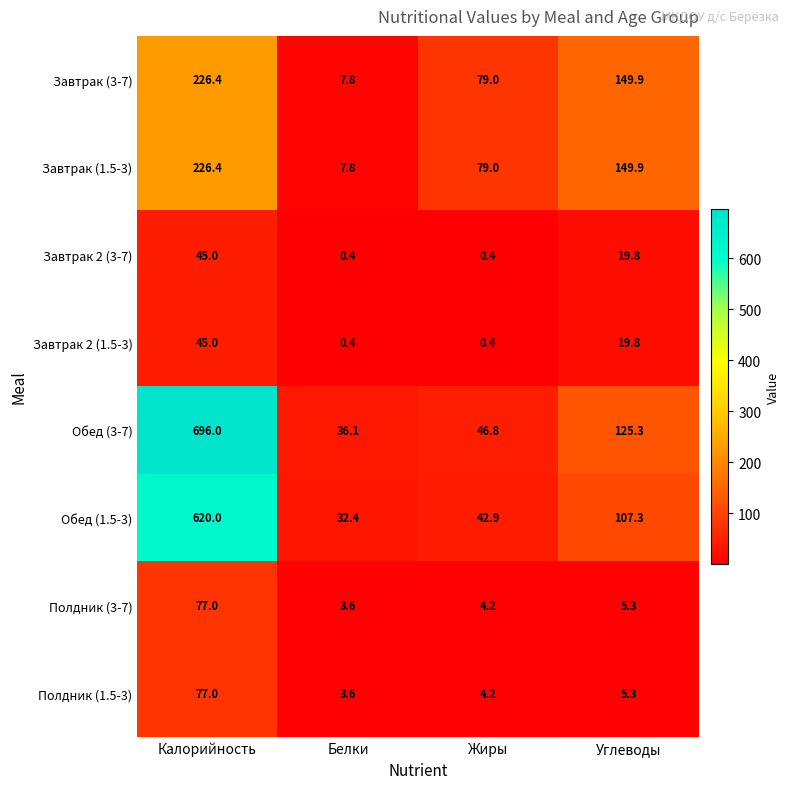

What is the difference between the highest and lowest values at Углеводы?

144.6